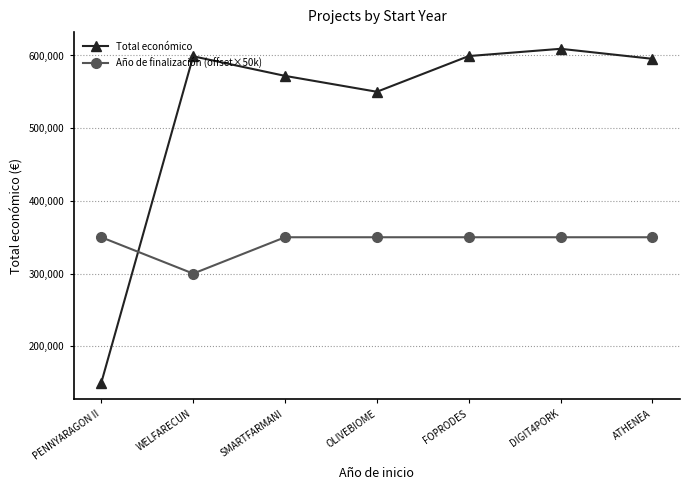

List the series in order of their overall mean, lowest first.

Año de finalización (offset×50k), Total económico